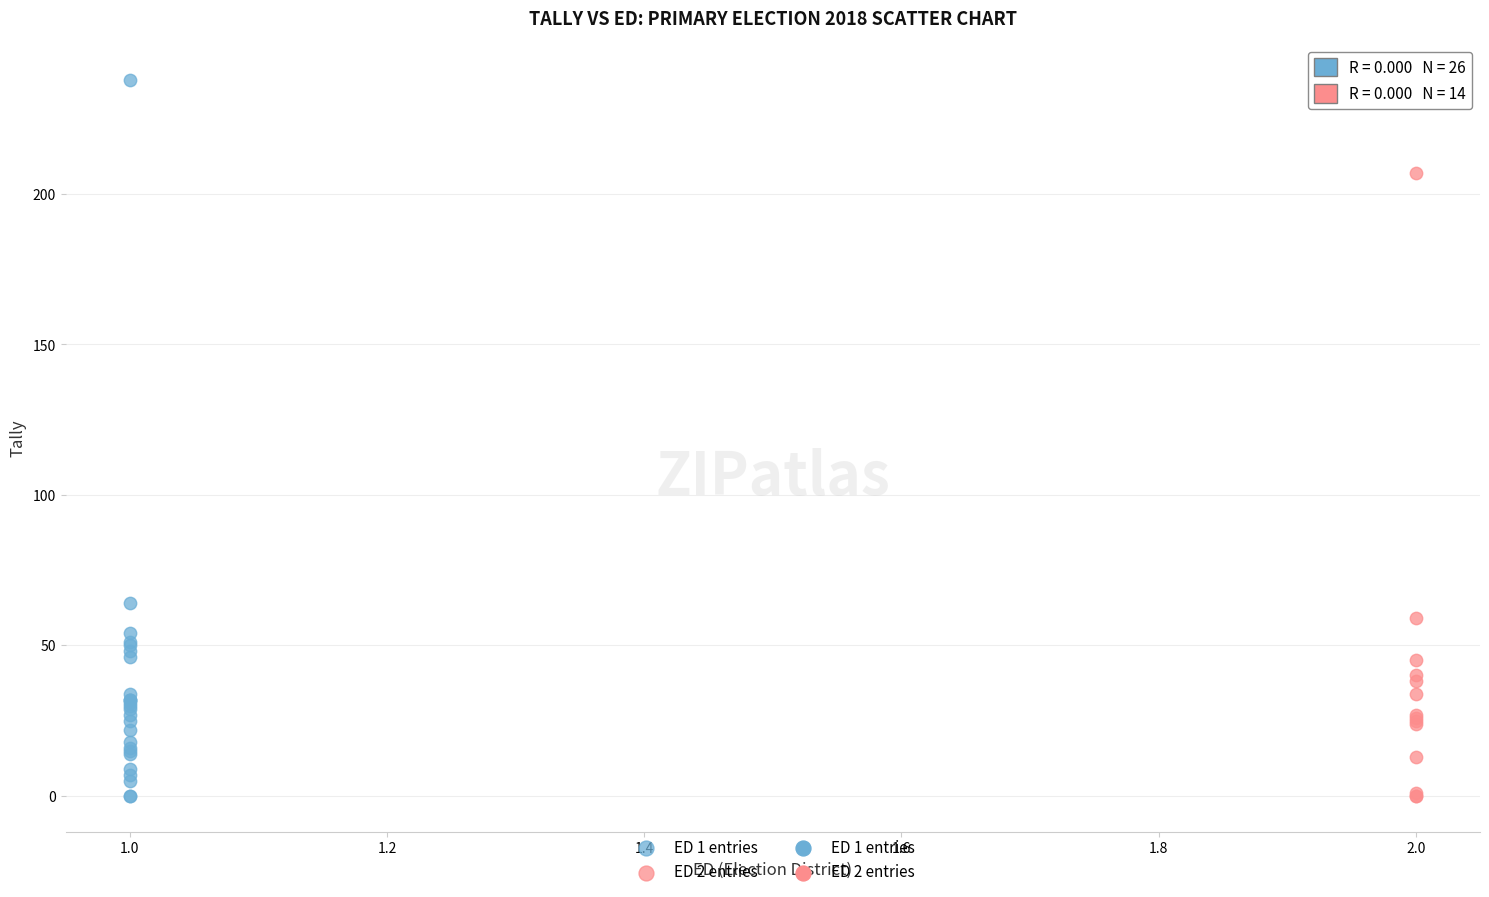

Which series reaches the maximum Y coordinate?

ED 1 entries